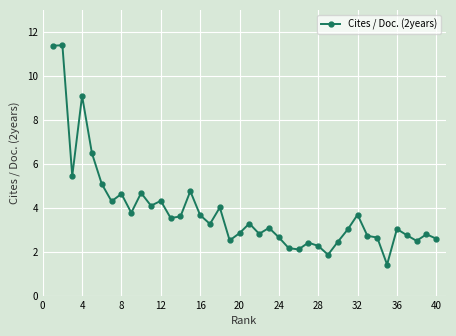

What is the minimum value shown in the chart?

1.4